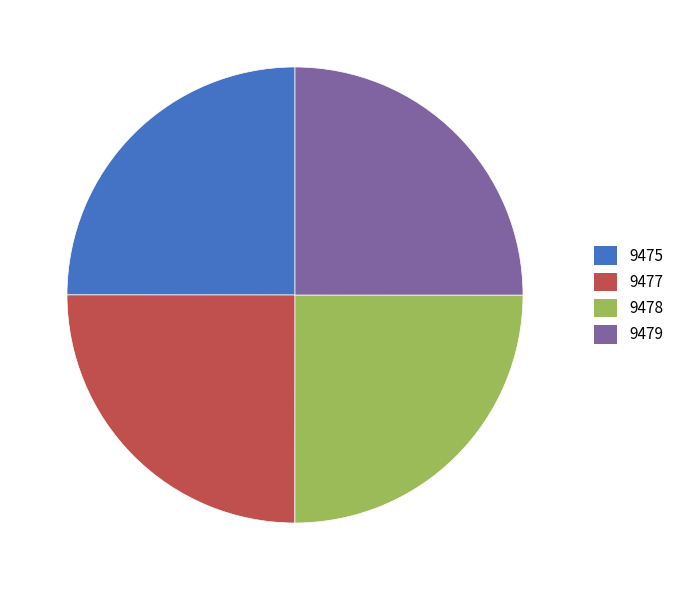

Is there any slice that represents more than half of the pie?

No